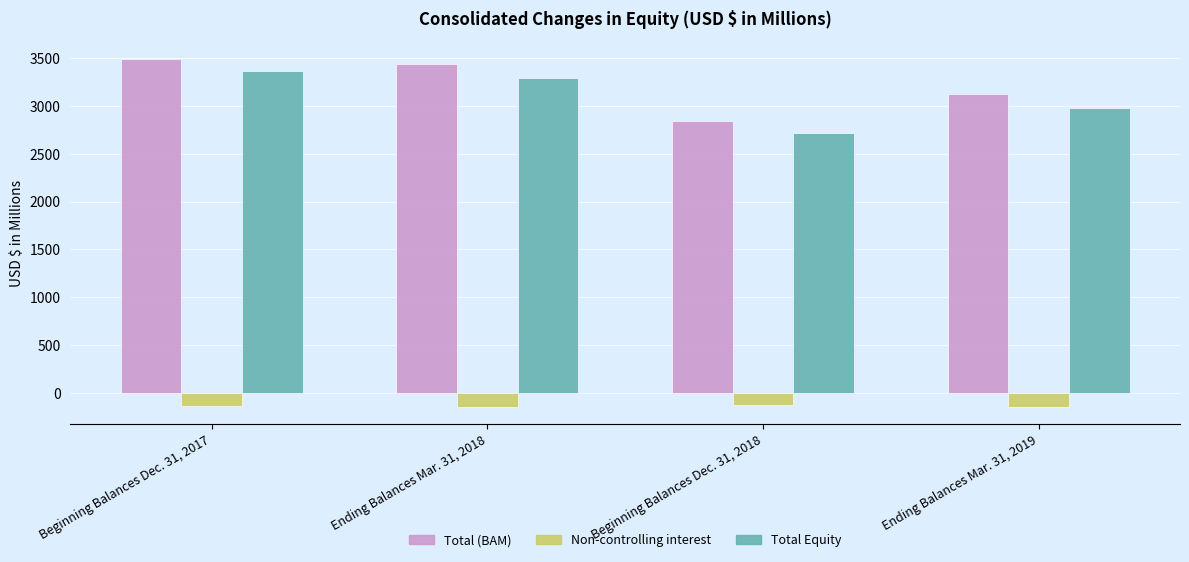

What is the total value across all series at Beginning Balances Dec. 31, 2018?

5436.4